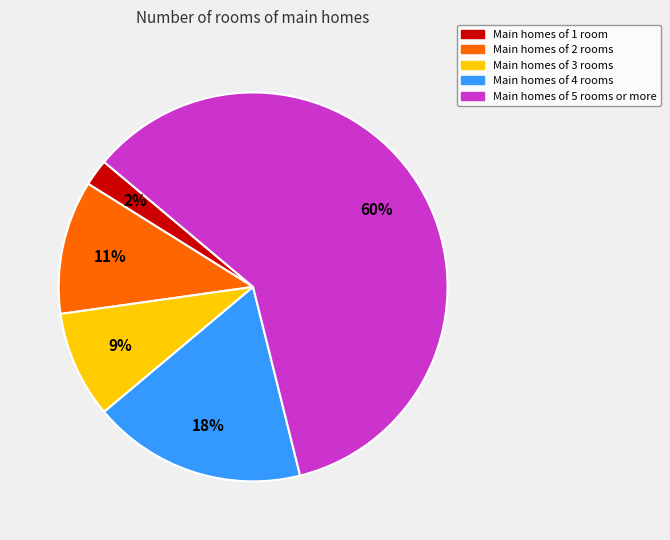

Is there any slice that represents more than half of the pie?

Yes